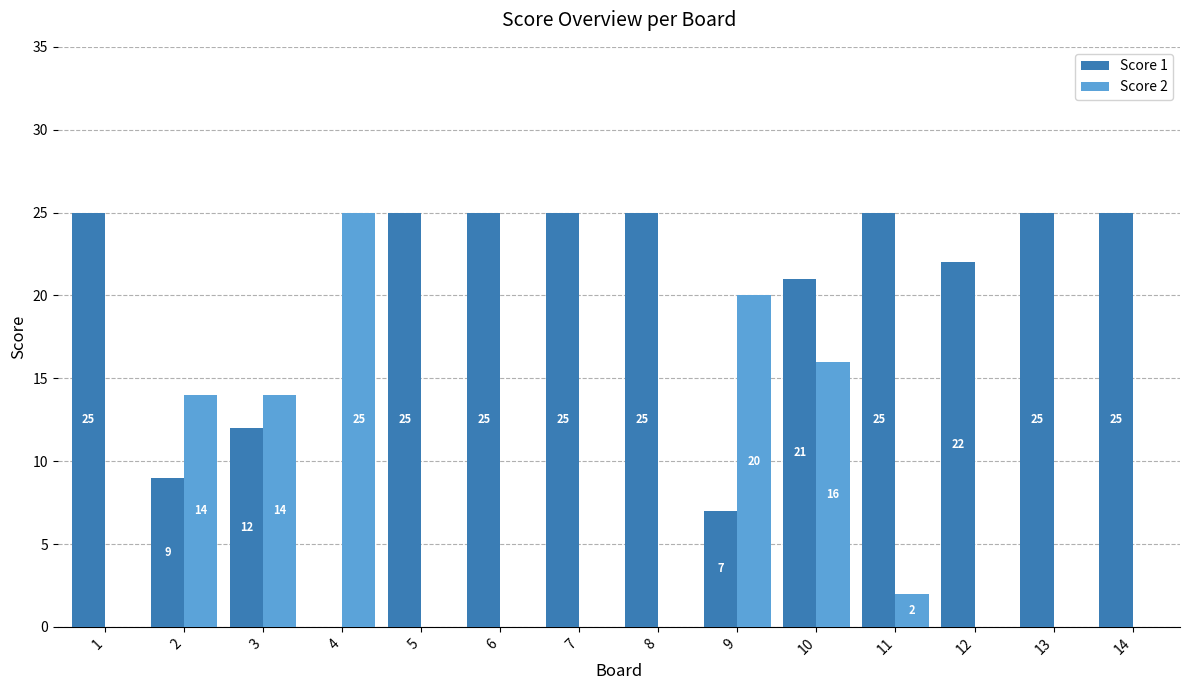

Count the Score 1 values in the range 12 to 25.

11